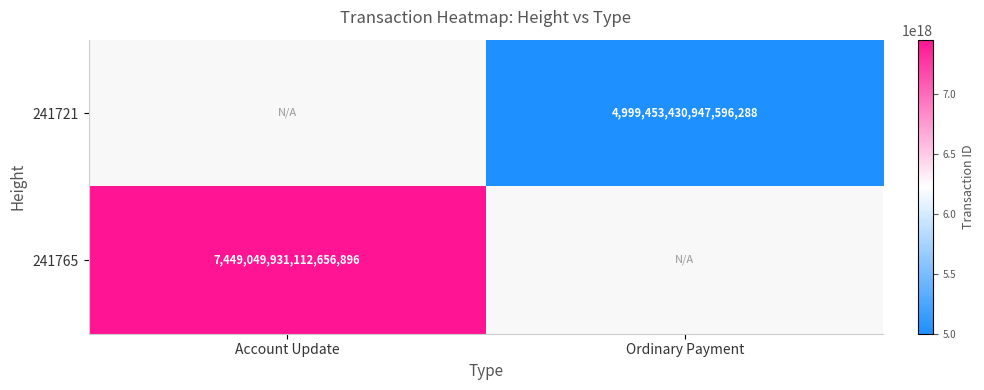

The value of 241721 at Ordinary Payment is 4999453430947596288. True or false?

True